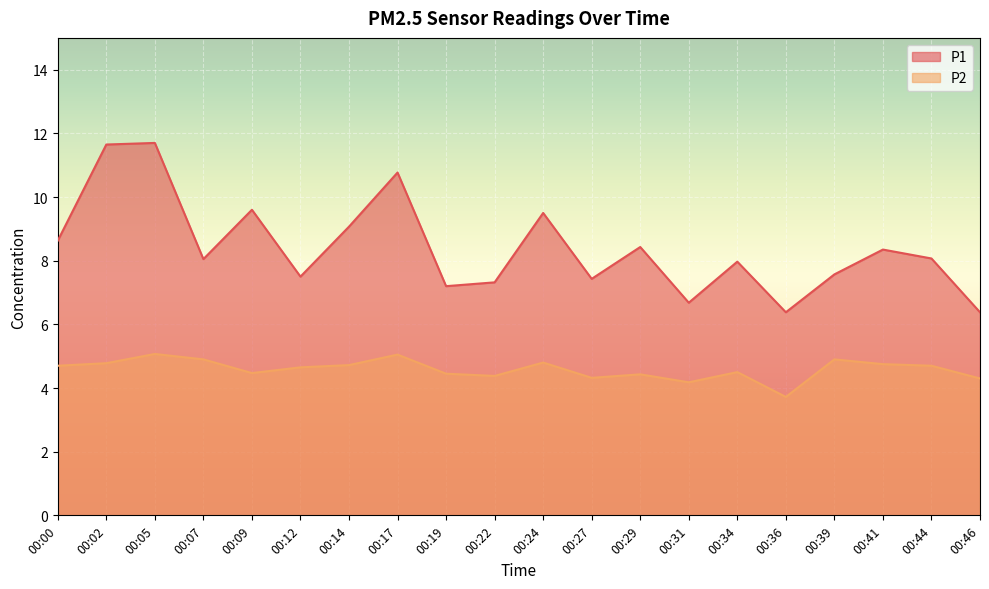

Reading left to right, list all the values displayed in this chart.

P1: 8.6	11.7	11.7	8.1	9.6	7.5	9.1	10.8	7.2	7.3	9.5	7.4	8.4	6.7	8.0	6.4	7.6	8.3	8.1	6.4
P2: 4.7	4.8	5.1	4.9	4.5	4.7	4.7	5.0	4.5	4.4	4.8	4.3	4.4	4.2	4.5	3.7	4.9	4.8	4.7	4.3